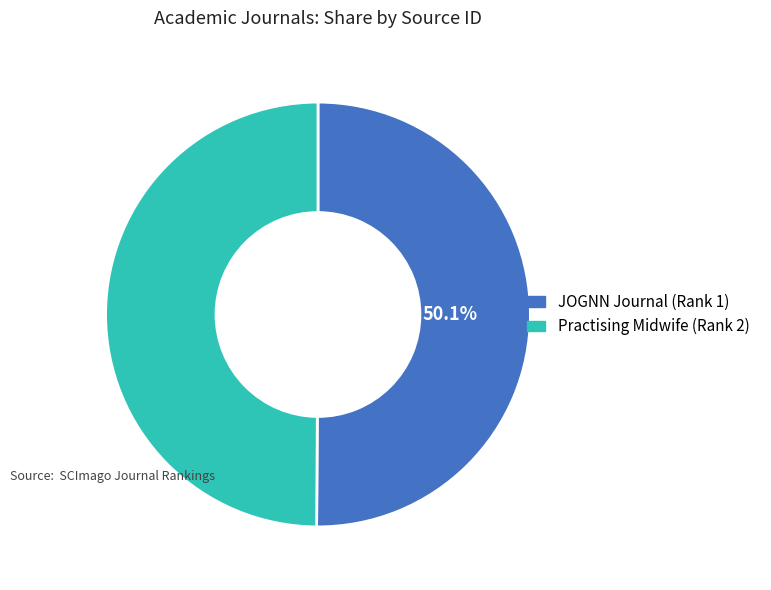

Is there a majority slice in this chart?

Yes